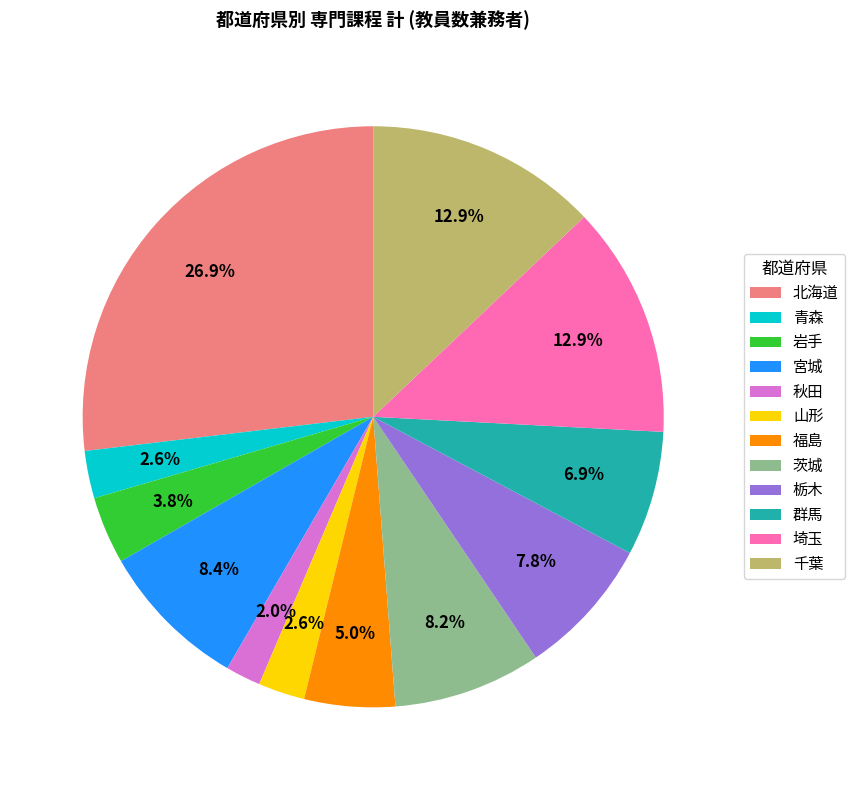

Which has a higher value, 栃木 or 青森?

栃木